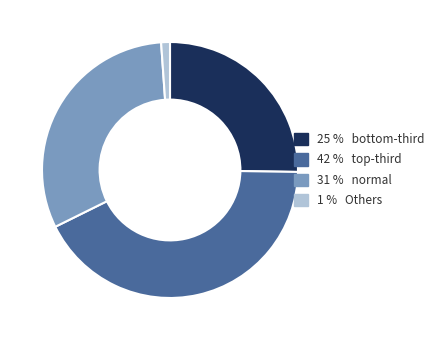

Does any single category account for the majority?

No